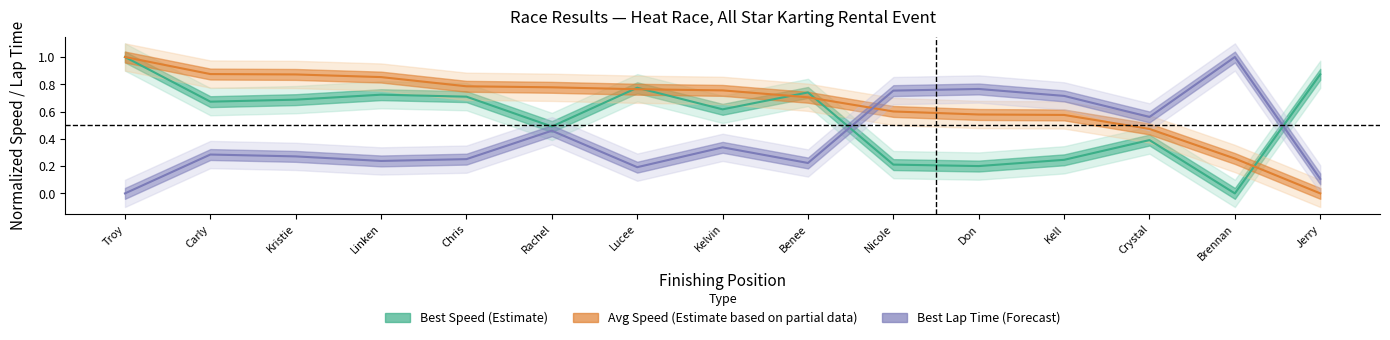

Count the number of data series in this chart.

3